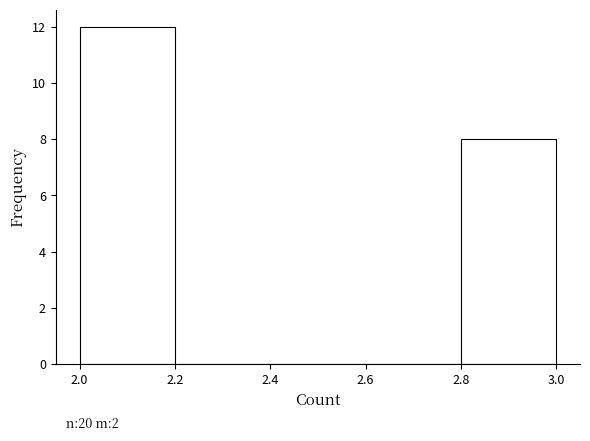

Over which range of the x-axis is the bar tallest?

2.0 to 2.2